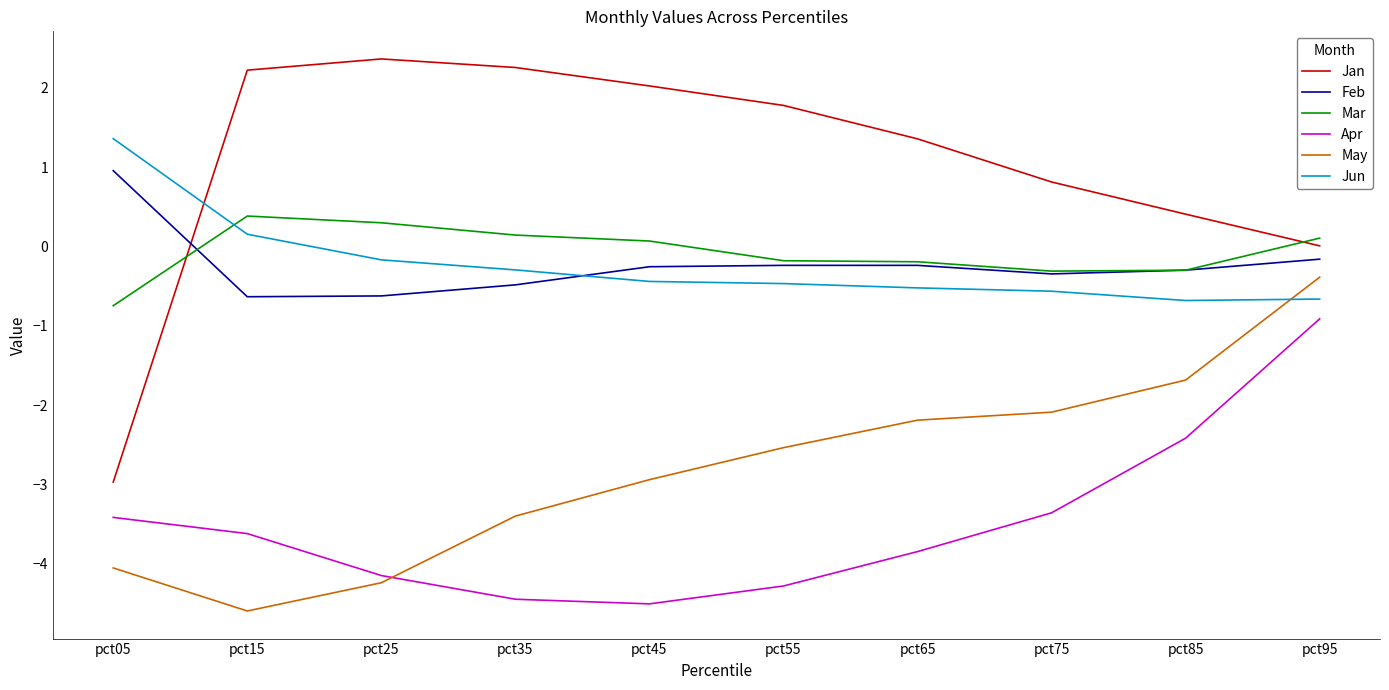

Which series has the largest range (max minus min)?

Jan